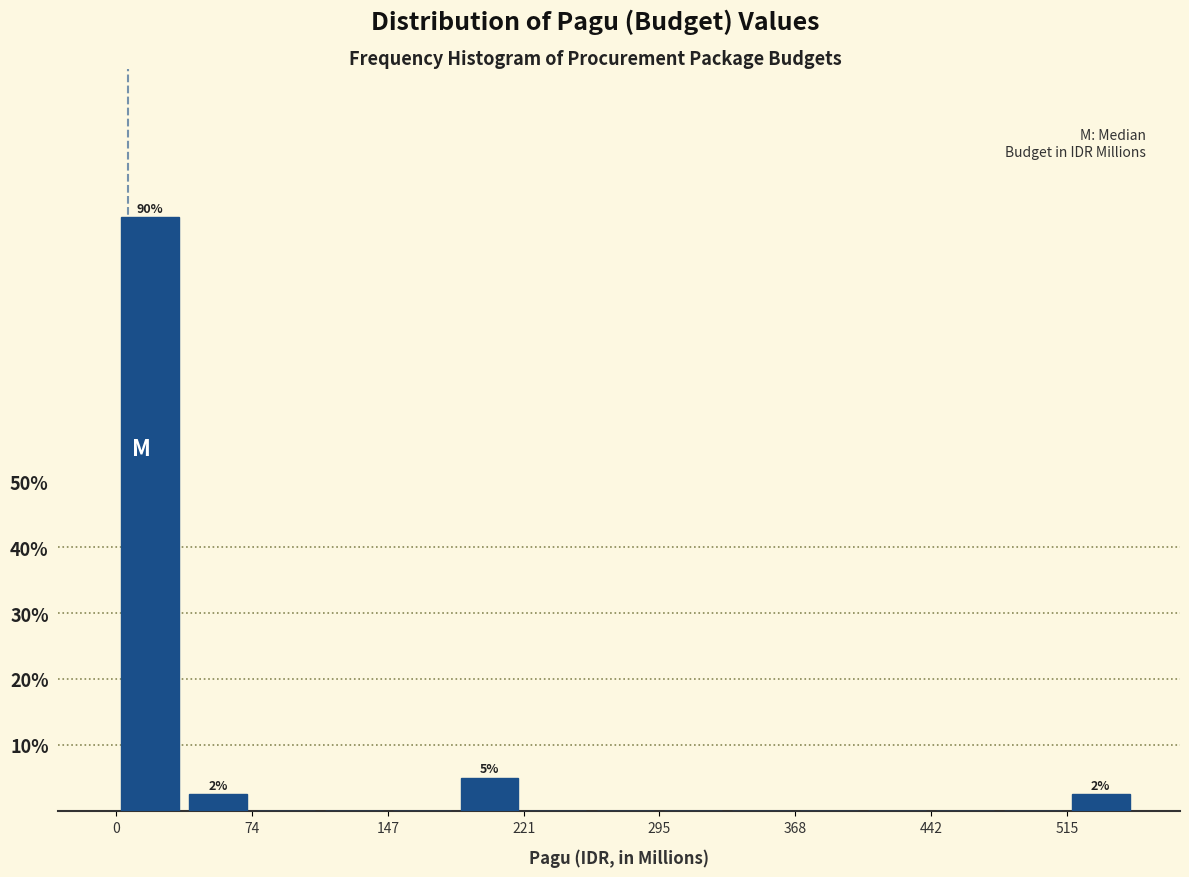

Around what value on the x-axis is the tallest bar? Give the approximate position of its centre, as read against the axis.

20